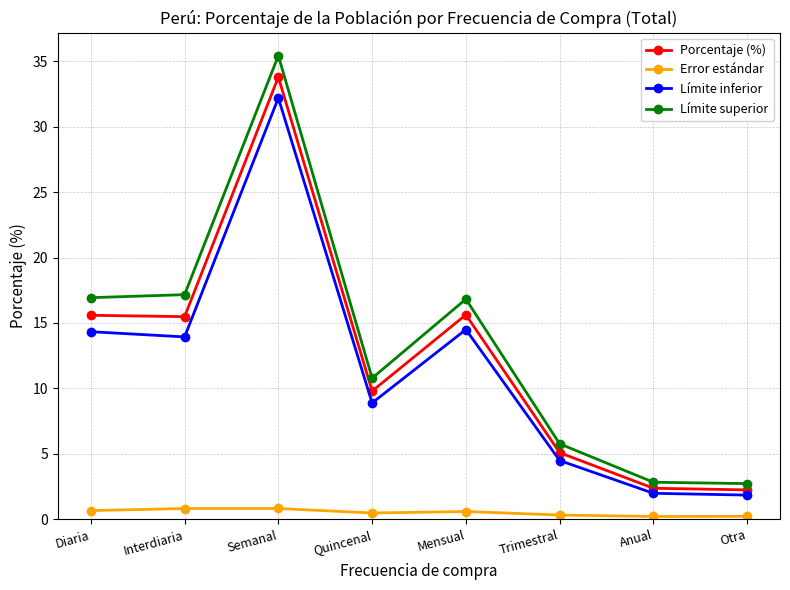

What is the greatest value displayed?

35.4